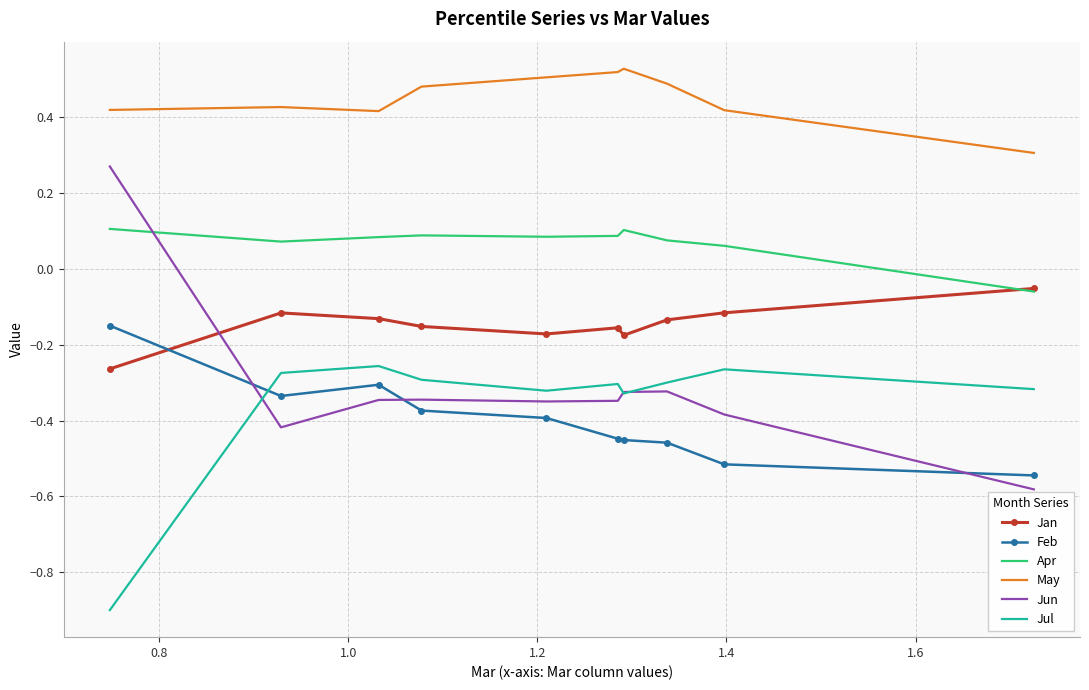

Which series has the largest range (max minus min)?

Jun